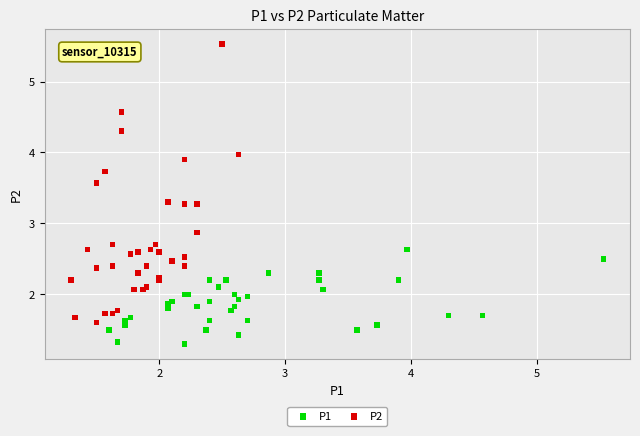

Which series reaches the minimum Y coordinate?

P1